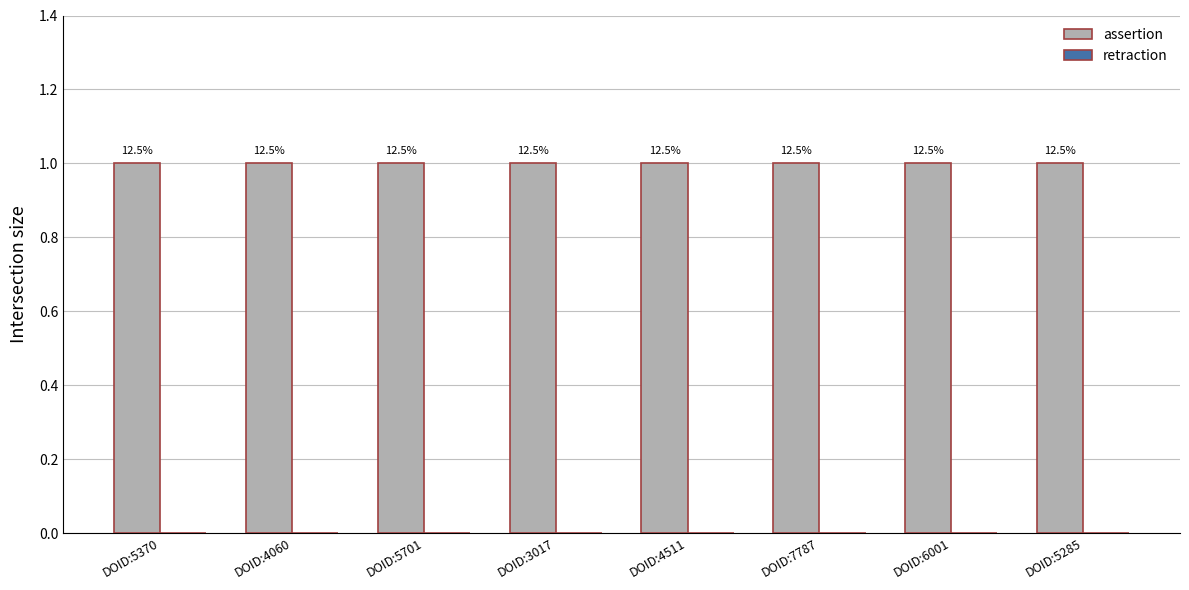

List the labels in order of retraction value, smallest first.

DOID:5370, DOID:4060, DOID:5701, DOID:3017, DOID:4511, DOID:7787, DOID:6001, DOID:5285